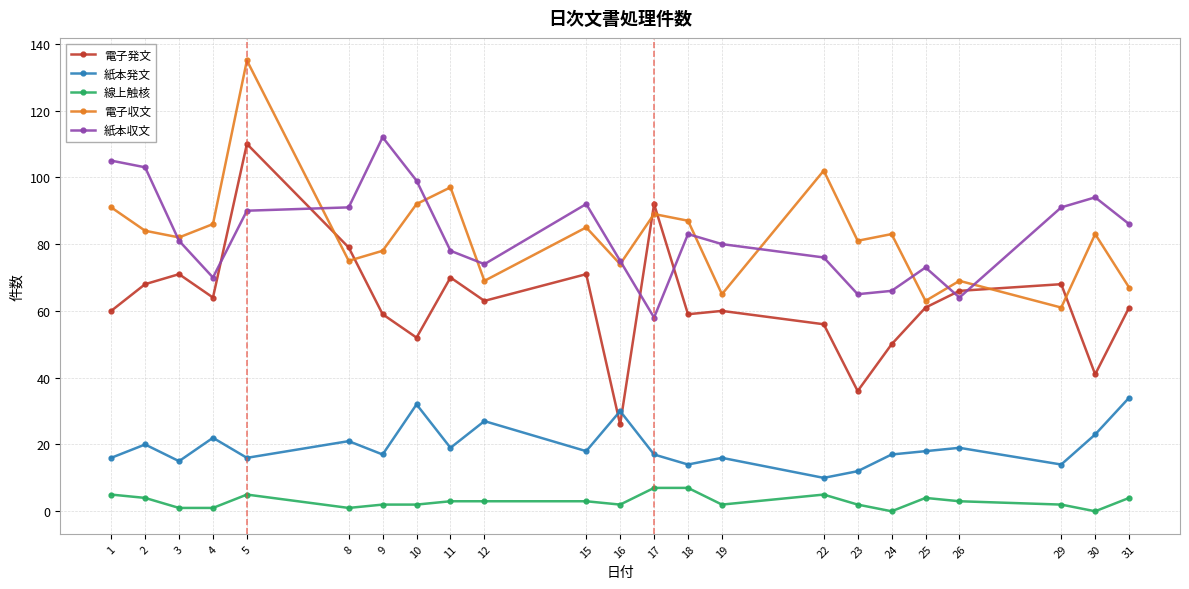

What is the approximate value of 紙本収文 at 31, to the nearest 10?

90